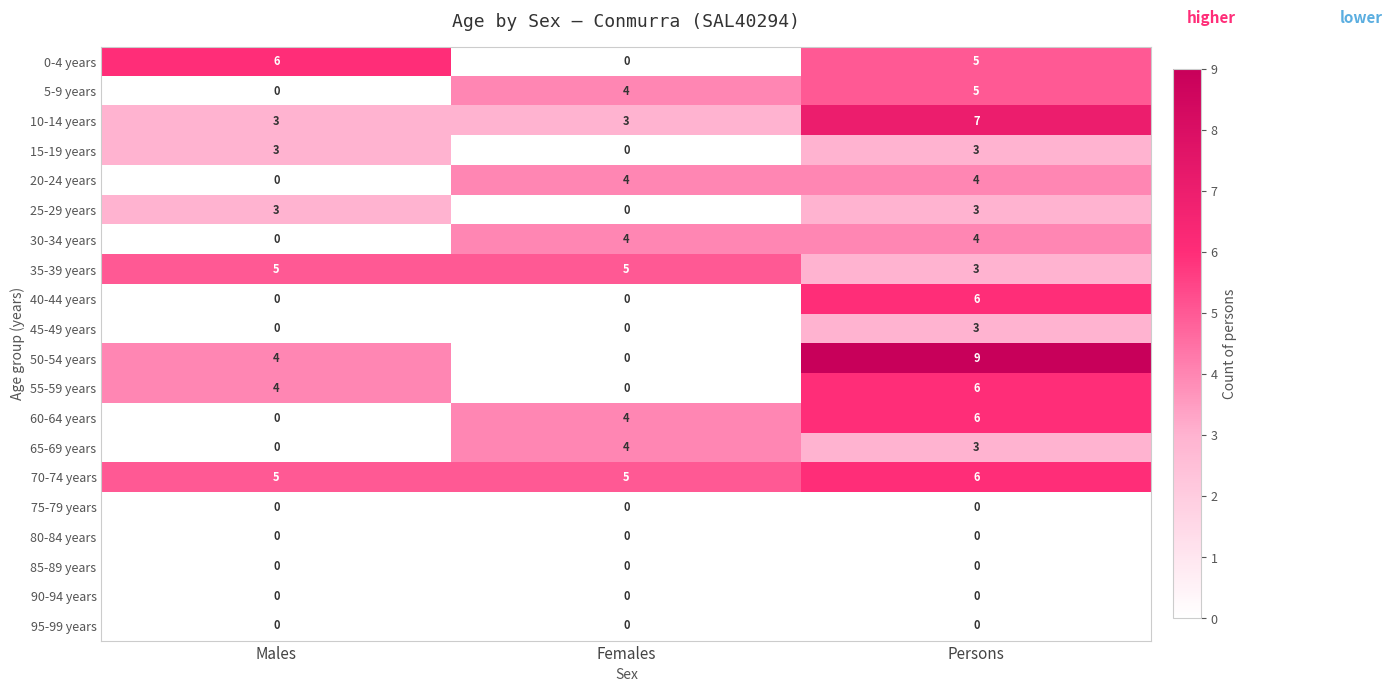

The 60-64 years series shows 4 at Persons. True or false?

False